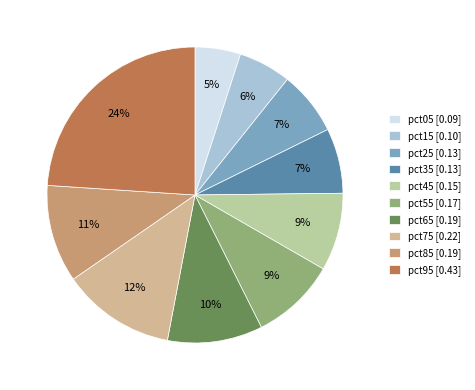

What percentage do pct95 and pct05 together represent?

28.9%